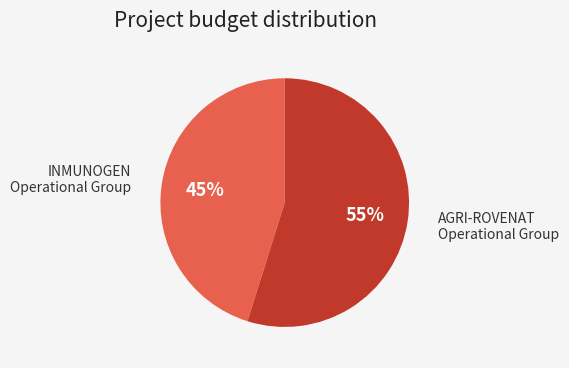

To the nearest percent, what percentage of the pie is AGRI-ROVENAT Operational Group?

55%